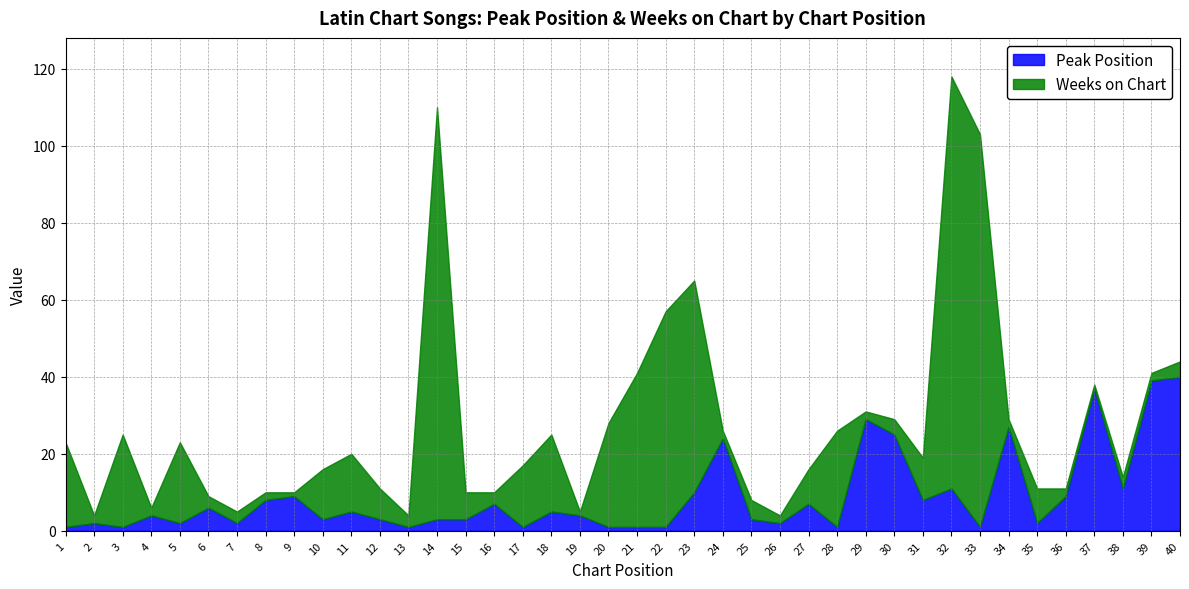

At how many categories does at least one series exceed 101?

3